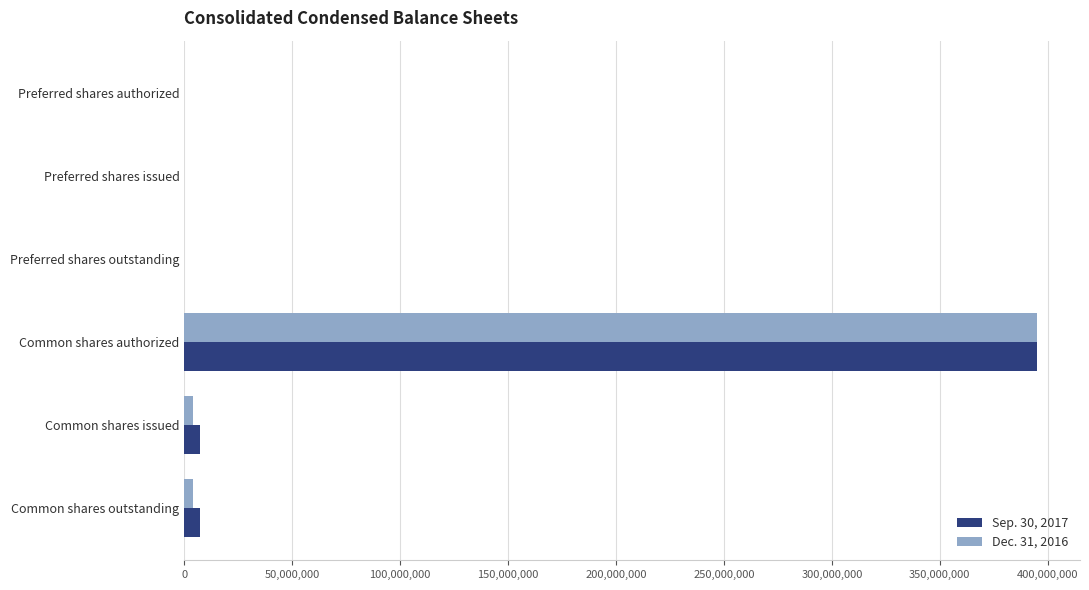

What is the greatest value displayed?

395000000